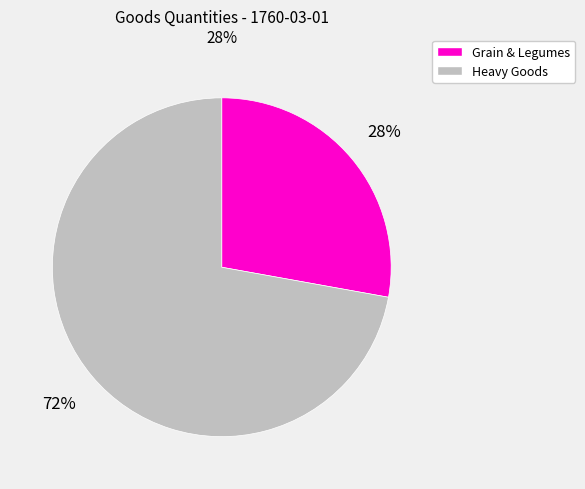

Between Grain & Legumes and Heavy Goods, which is larger?

Heavy Goods